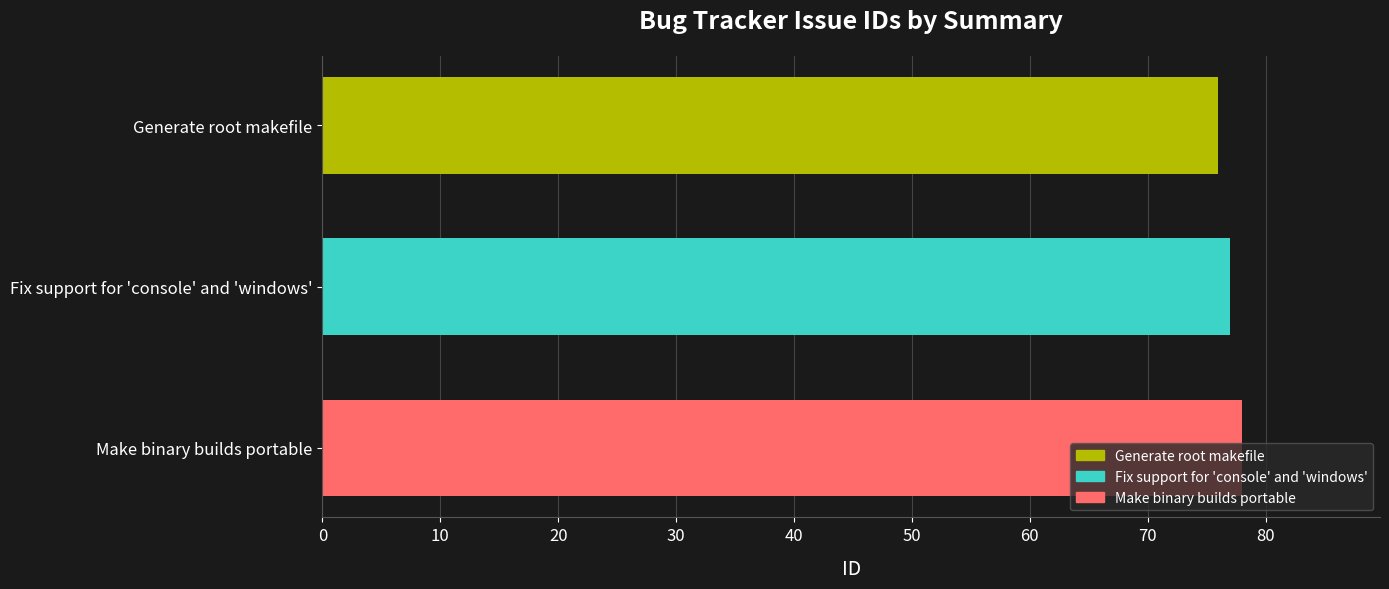

What is the difference between the values at Generate root makefile and Make binary builds portable?

2